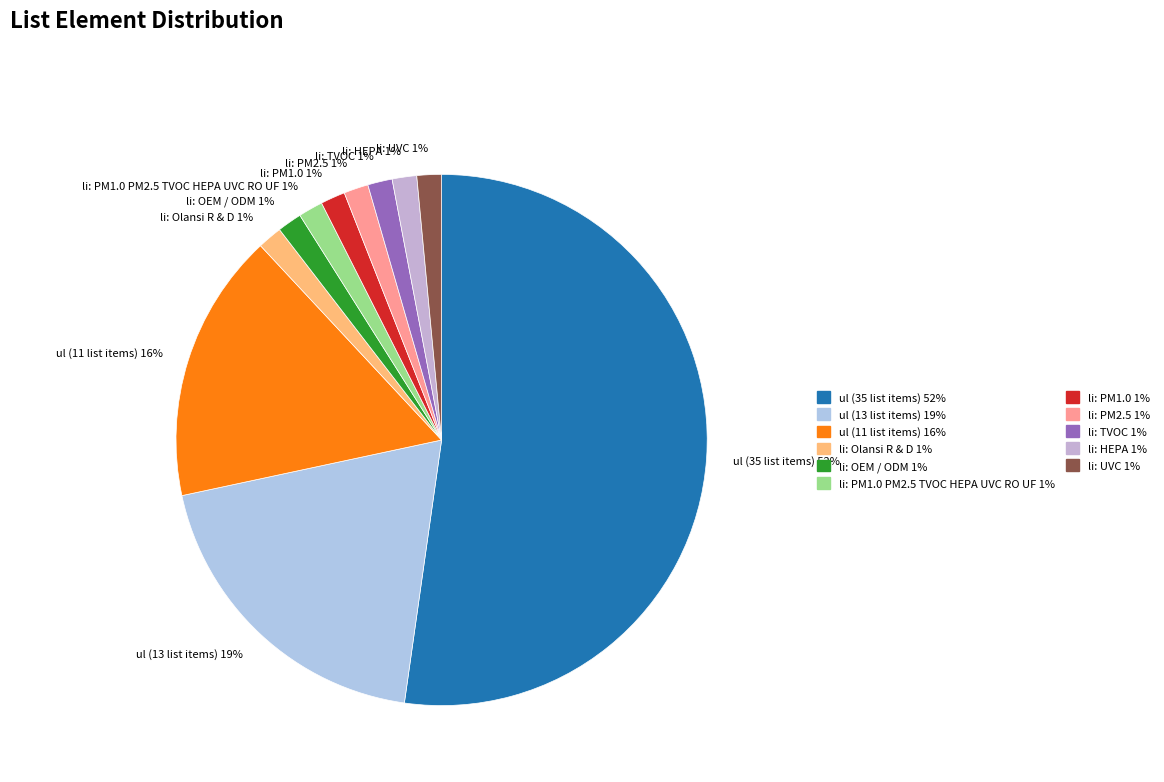

What is the ratio of the value at li: OEM / ODM 1% to the value at li: UVC 1%?

1.0